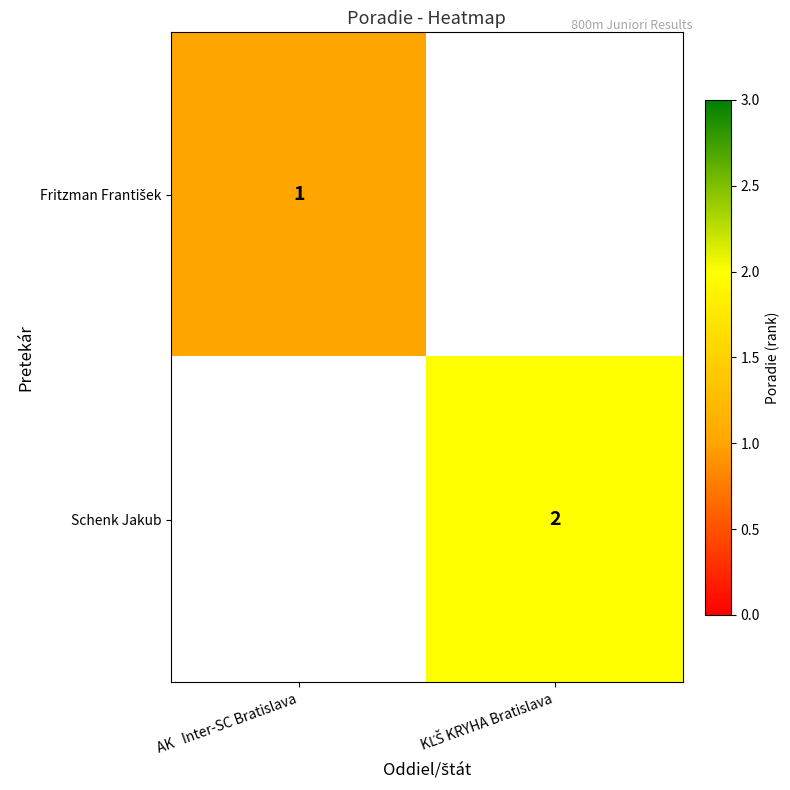

List the labels in order of Schenk Jakub value, largest first.

AK Inter-SC Bratislava, KĽŠ KRYHA Bratislava